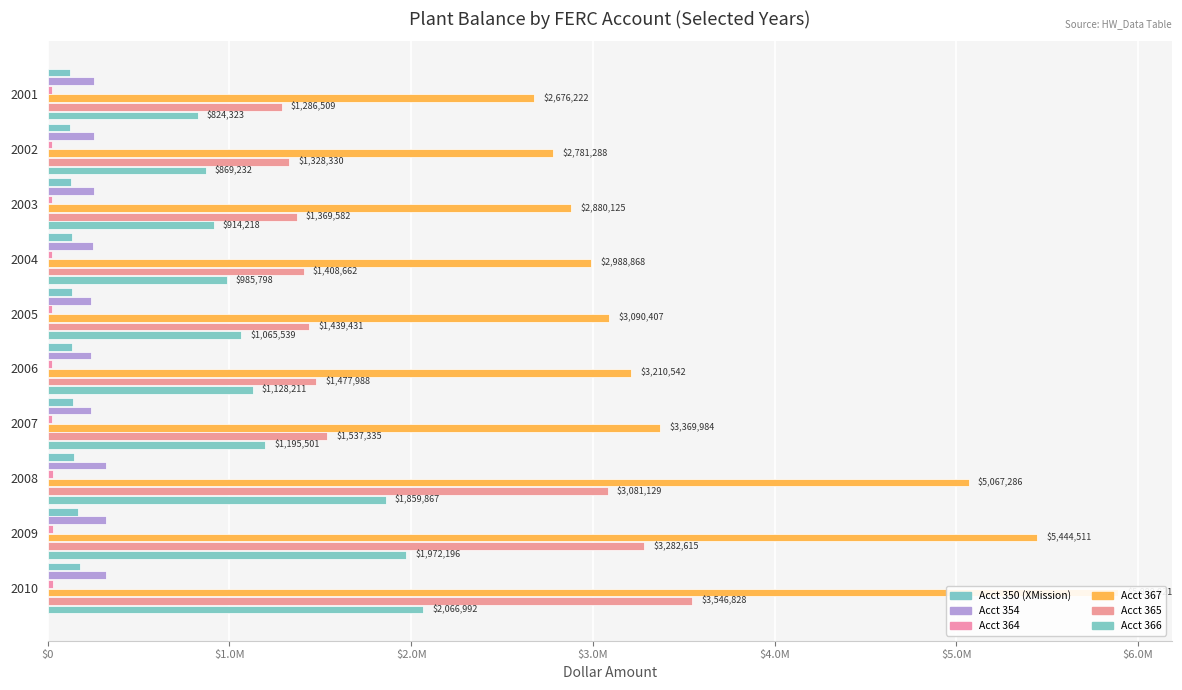

Rank the series by their maximum value, from lowest to highest.

Acct 364, Acct 350 (XMission), Acct 354, Acct 366, Acct 365, Acct 367